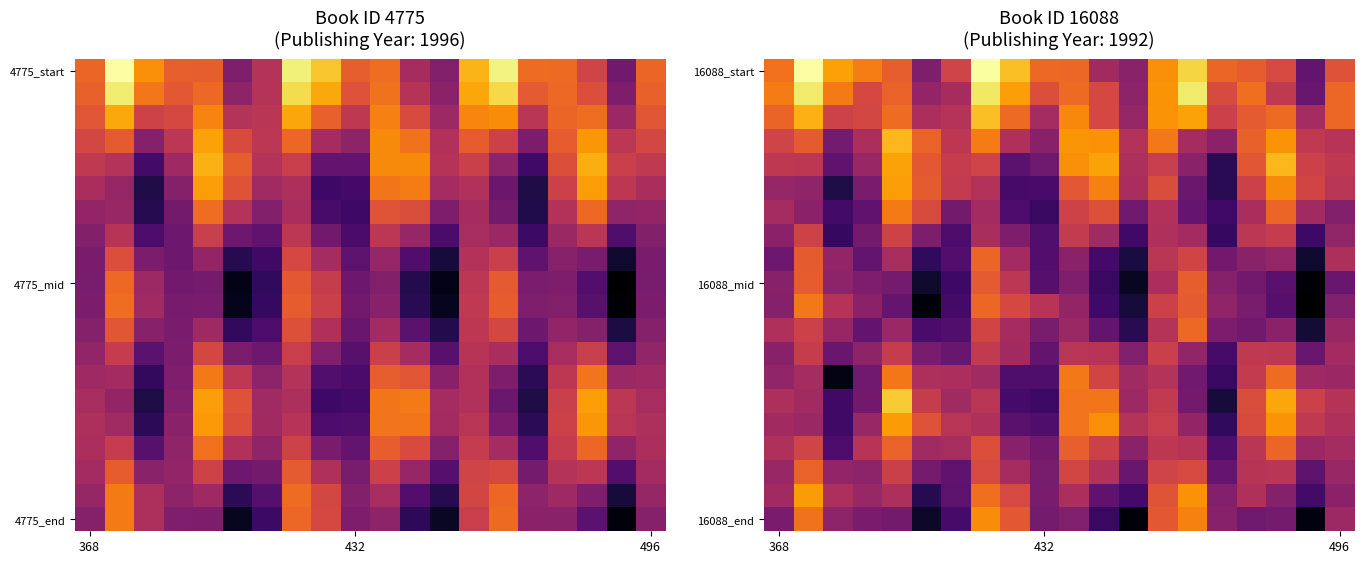

What is the maximum value shown in the chart?

1.0